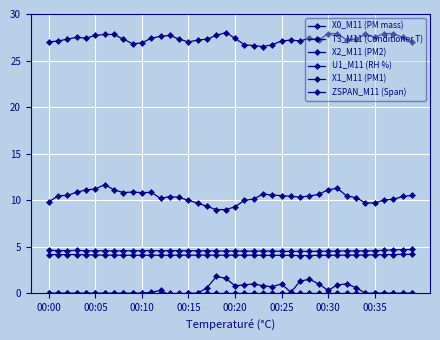

Which series has the widest spread of values?

X0_M11 (PM mass)